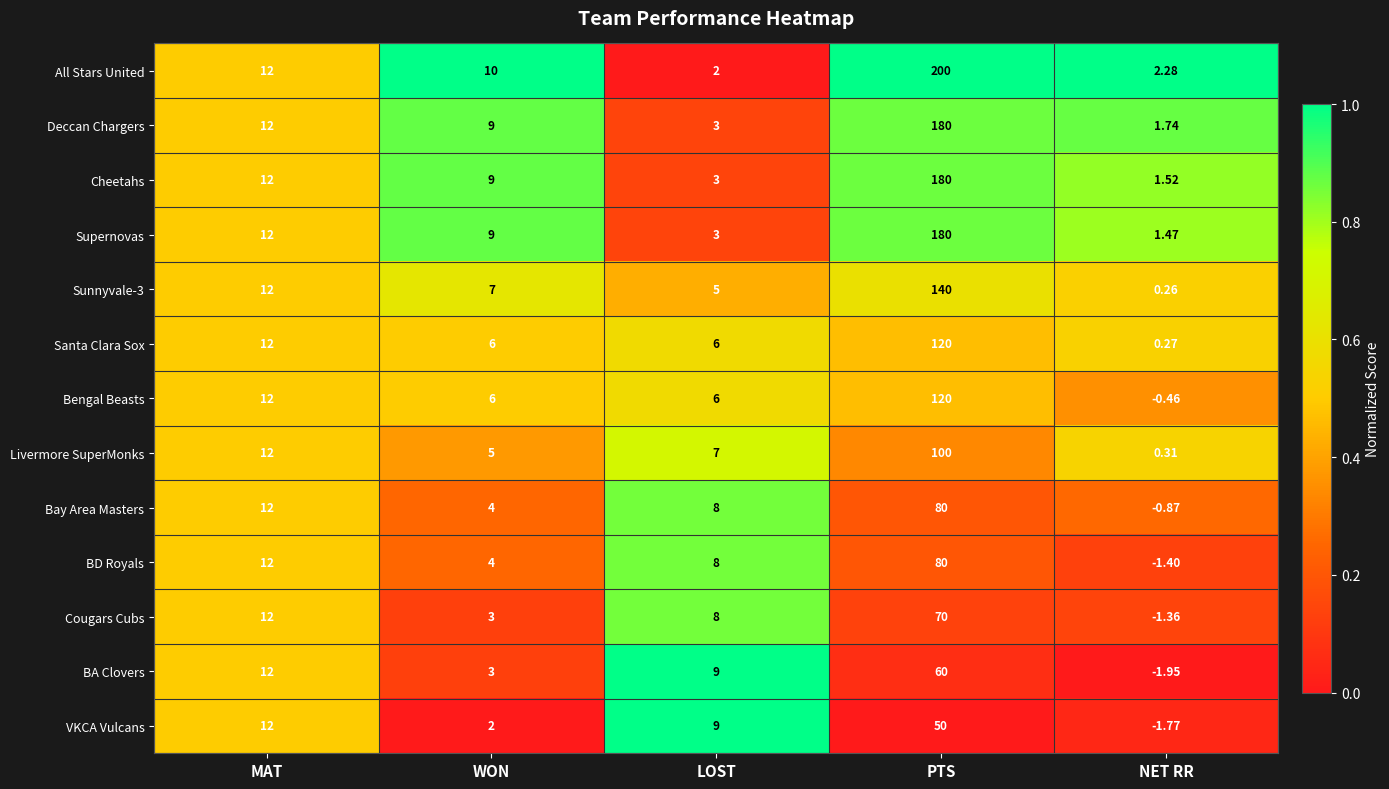

Where is BD Royals nearest to the value 39?

MAT